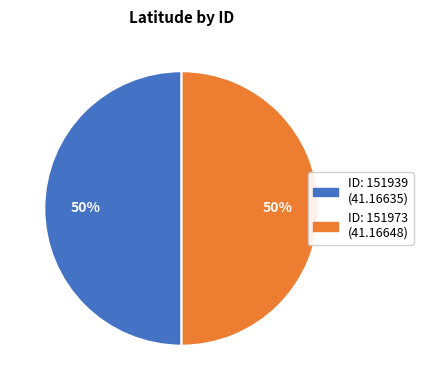

To the nearest percent, what is the average slice percentage?

50%